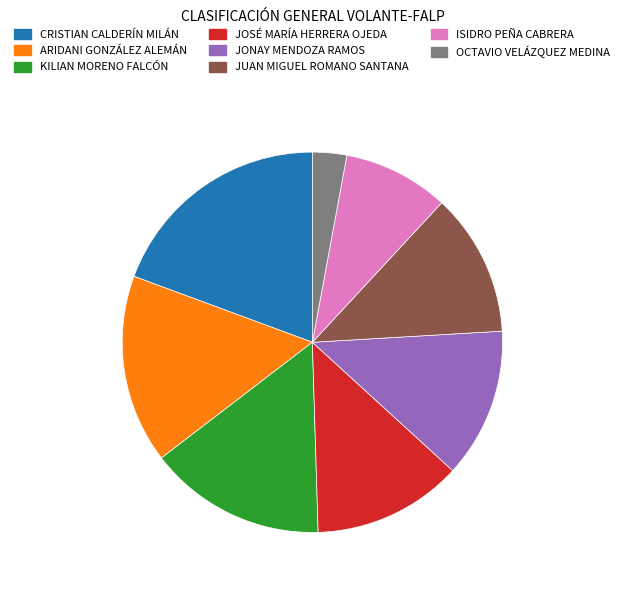

Combined, do JOSÉ MARÍA HERRERA OJEDA and OCTAVIO VELÁZQUEZ MEDINA account for over 50%?

No